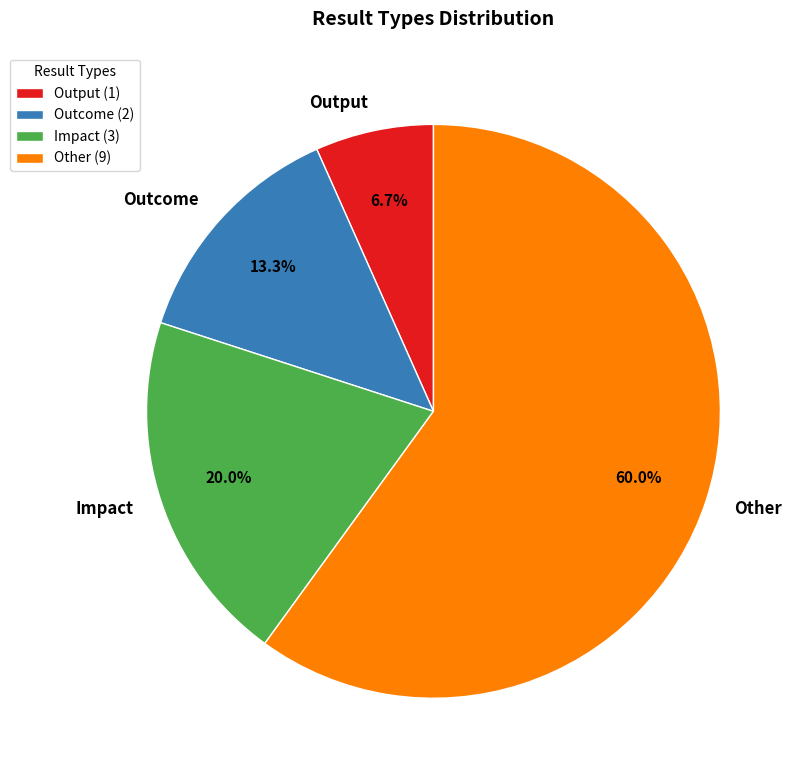

How much of the chart is everything except Outcome?

86.7%